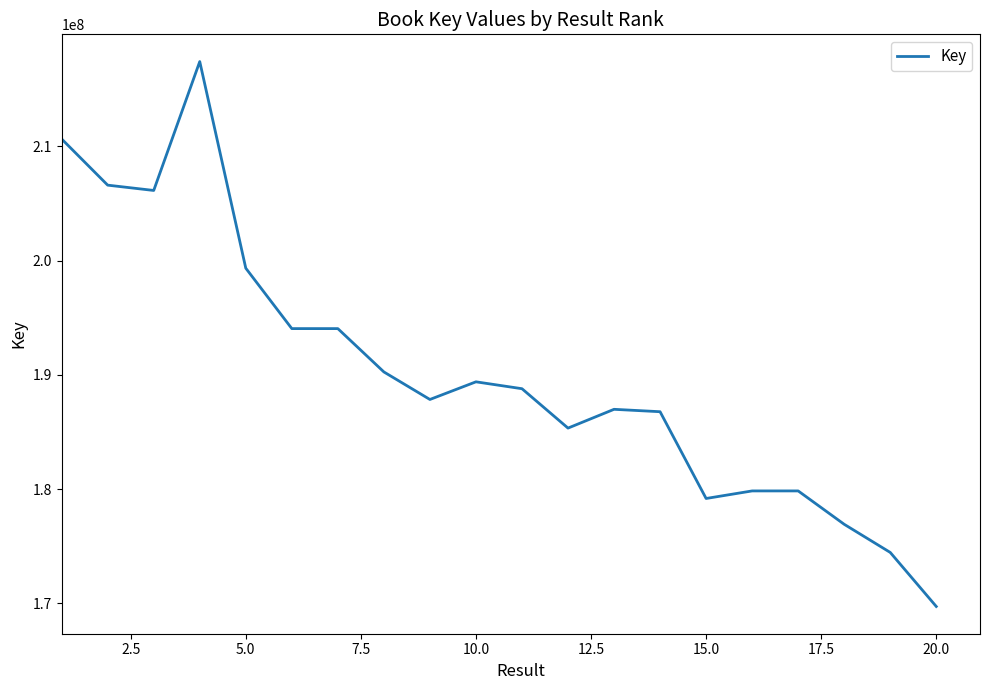

How many series are shown in this chart?

1